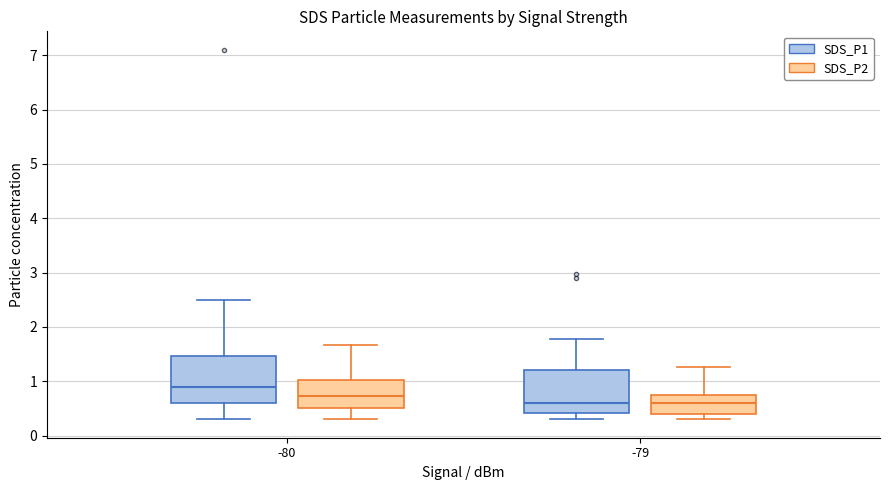

Reading left to right, transcribe this box plot: for each box, give where its median line is, the range the box spans, and where its two whiskers end, as read against the y-axis. The values are not printed on the chart, so give them approximately, as read against the axis.

-80 (SDS_P1): median 0.9, box 0.6 to 1.5, whiskers 0.3 to 2.5
-80 (SDS_P2): median 0.7, box 0.5 to 1.0, whiskers 0.3 to 1.7
-79 (SDS_P1): median 0.6, box 0.4 to 1.2, whiskers 0.3 to 1.8
-79 (SDS_P2): median 0.6, box 0.4 to 0.8, whiskers 0.3 to 1.3